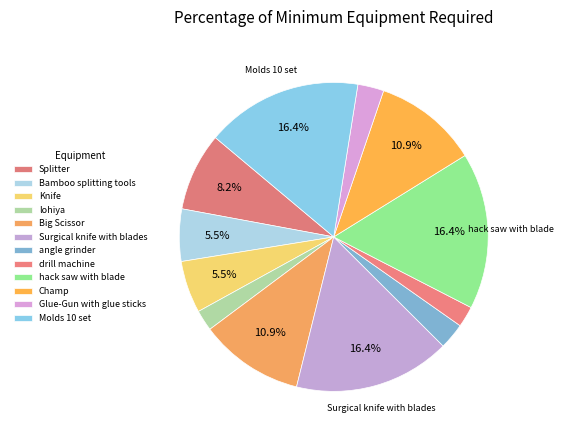

Which has a higher value, hack saw with blade or Splitter?

hack saw with blade